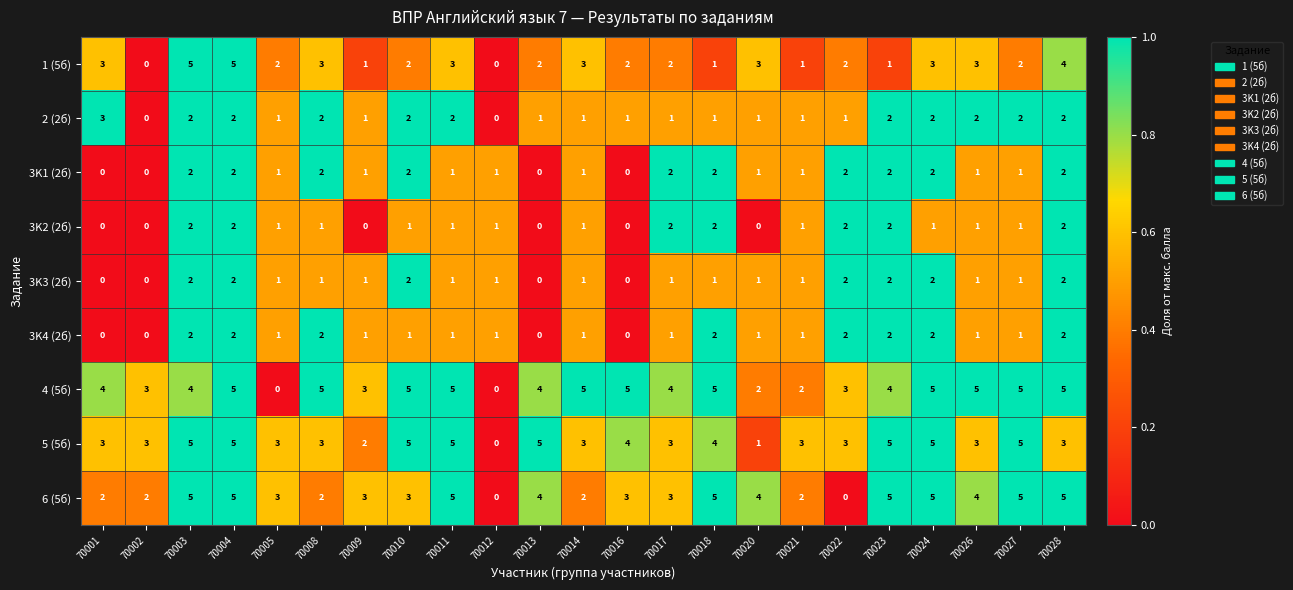

The 2 (2б) series shows 2 at 70026. True or false?

True